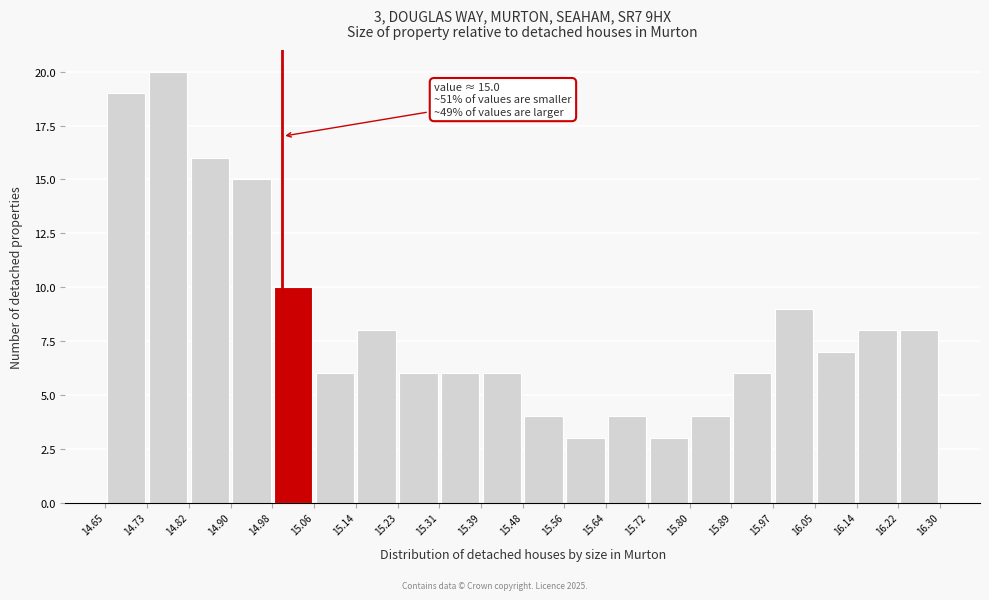

Over which range of the x-axis is the bar tallest?

14.73 to 14.82